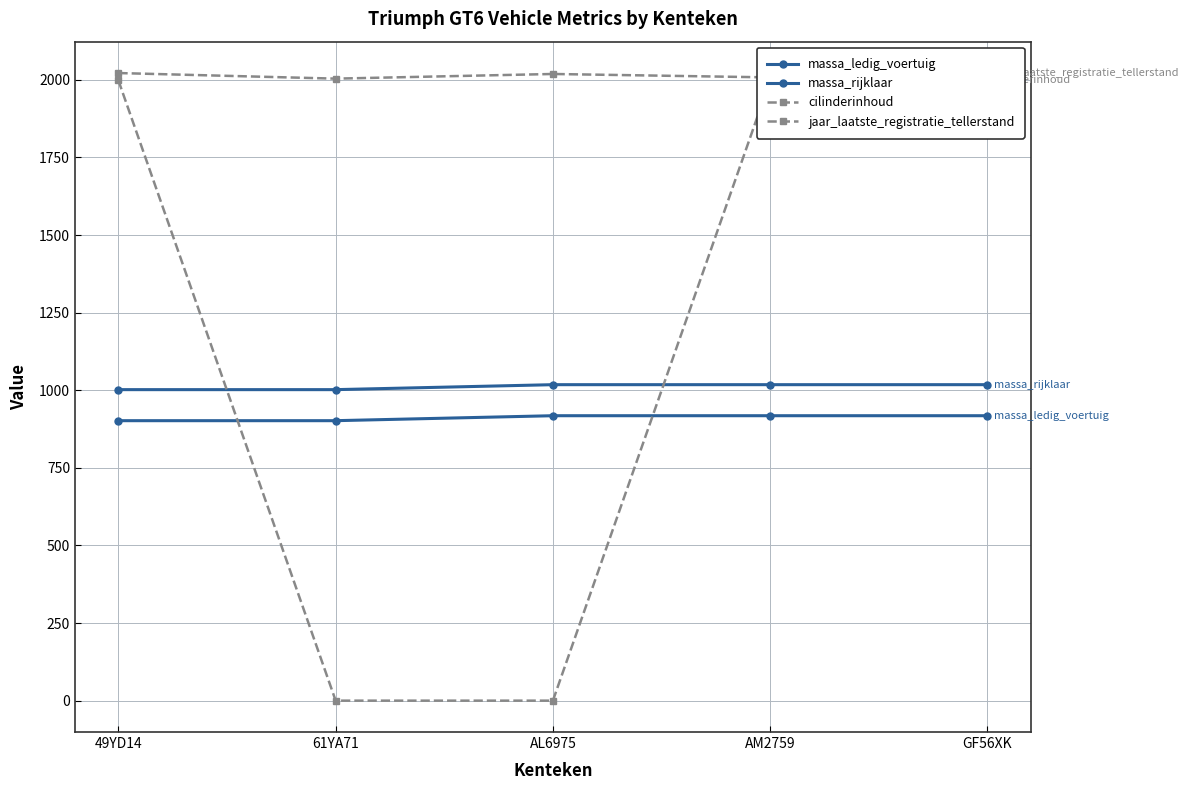

True or false: massa_rijklaar has more than 1 interior local peaks.

False